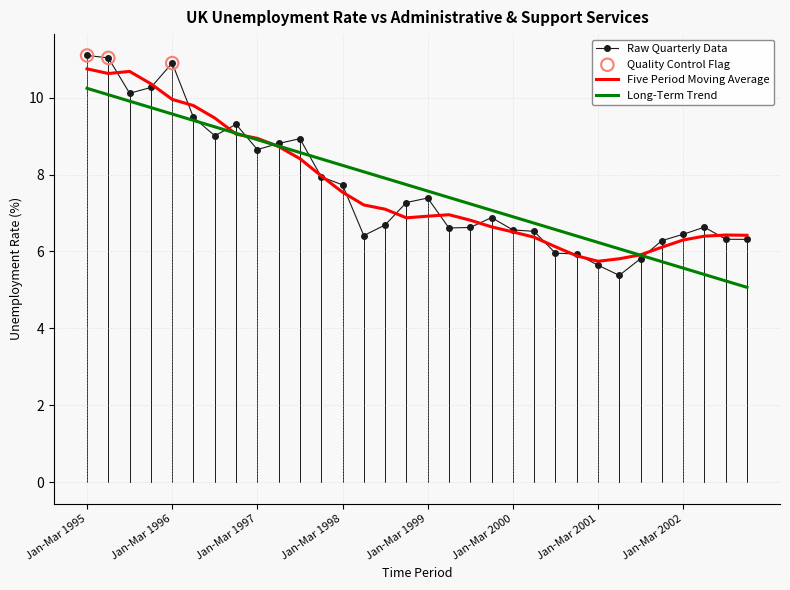

What is the lowest value of the Five Period Moving Average series?

5.7